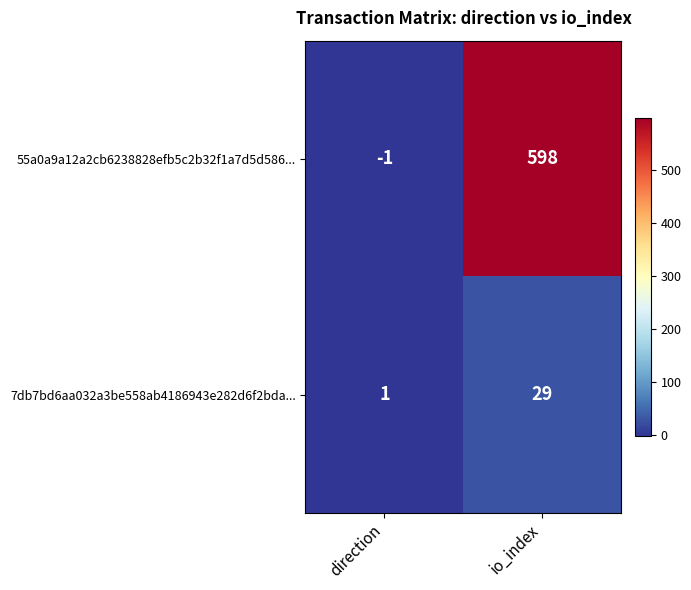

At which category is the sum across all series the highest?

io_index